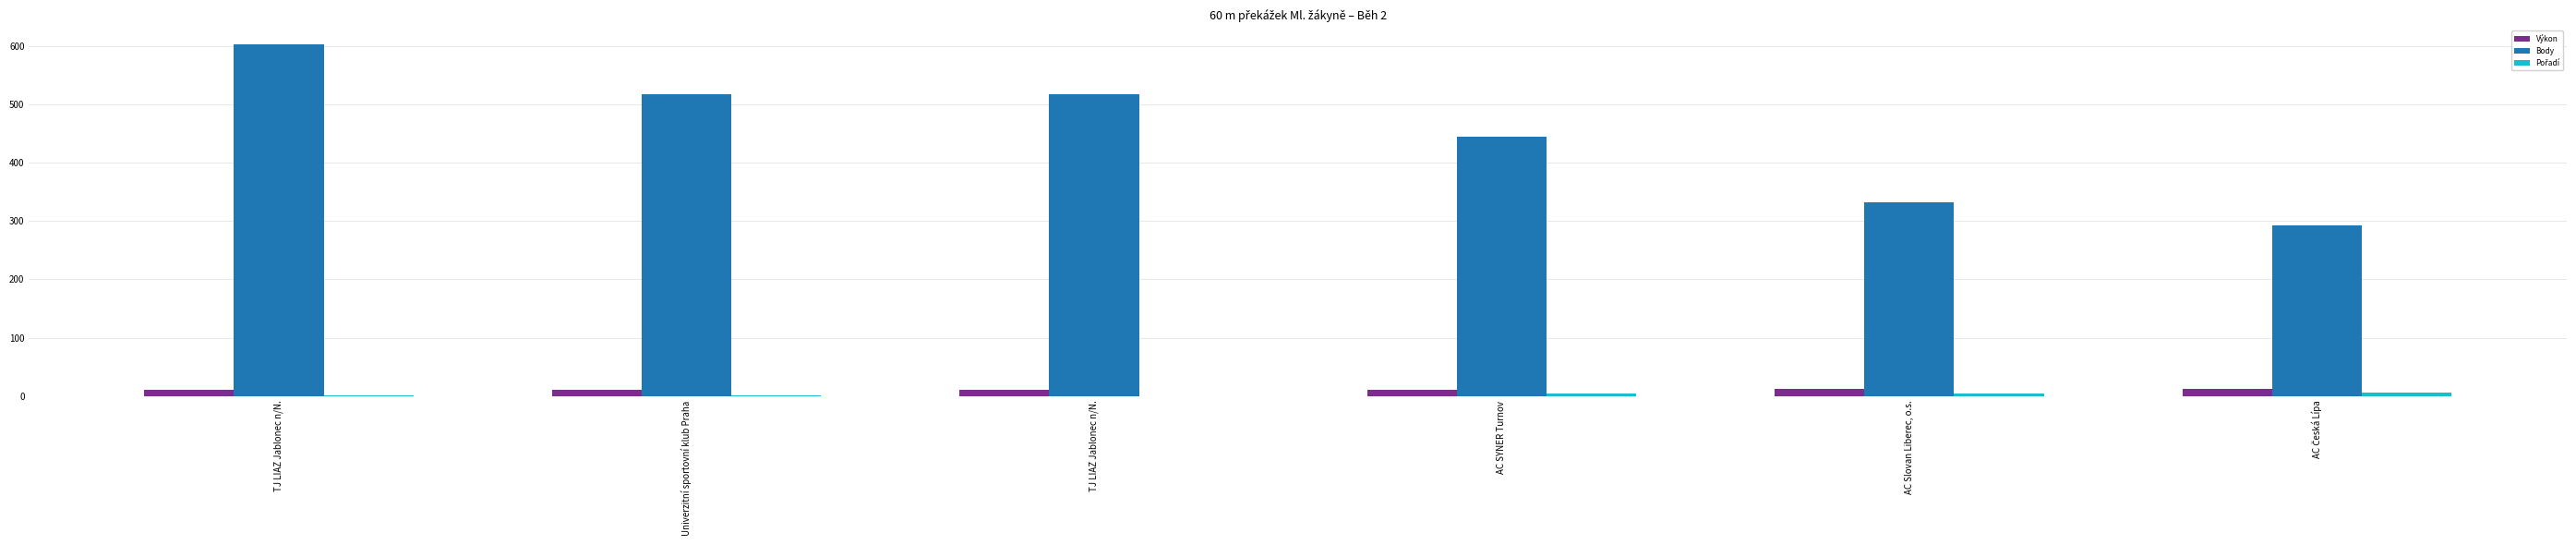

Count the number of categories in the chart.

6